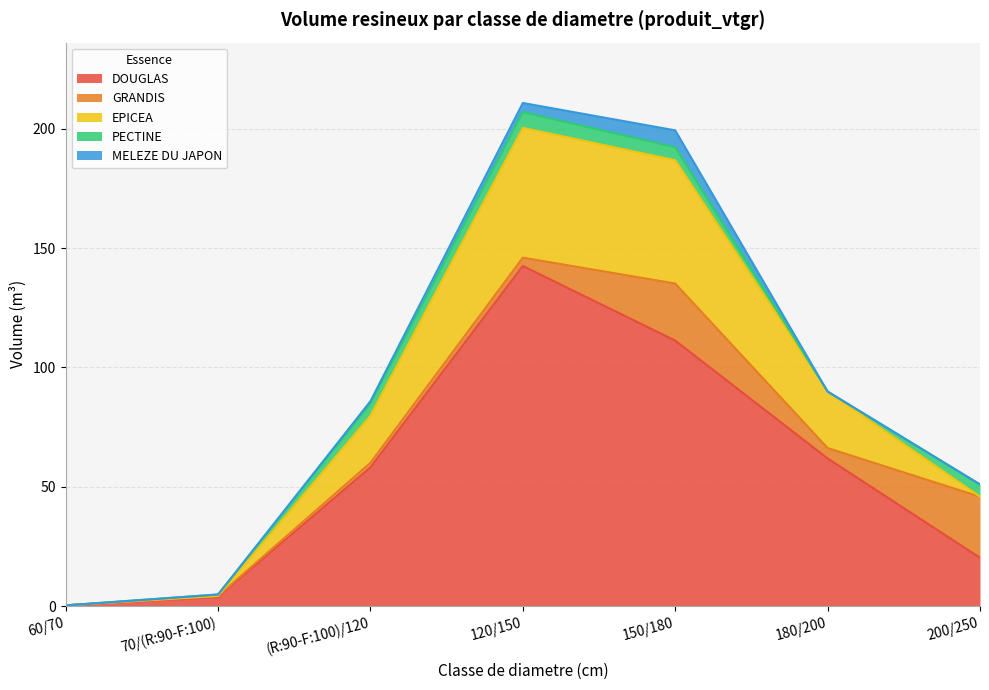

Count the MELEZE DU JAPON values in the range 0 to 3.

5